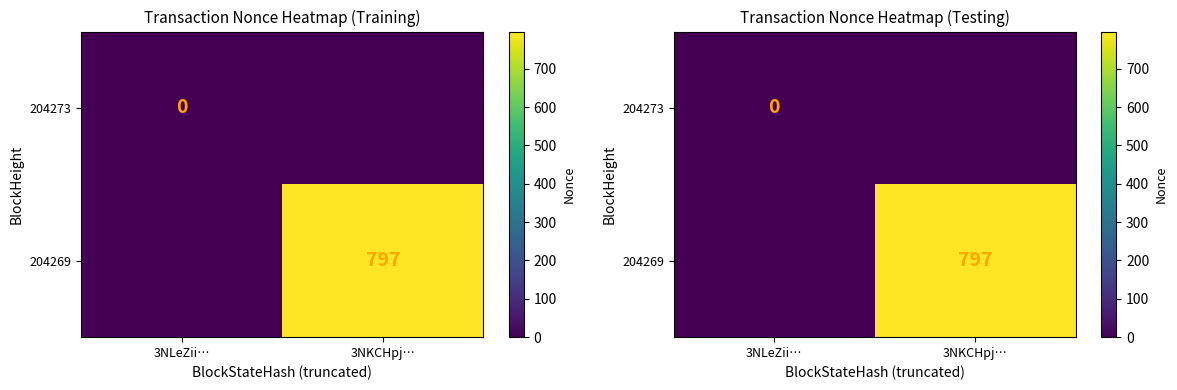

True or false: 204269 has a value of 526 at 3NKCHpj….

False